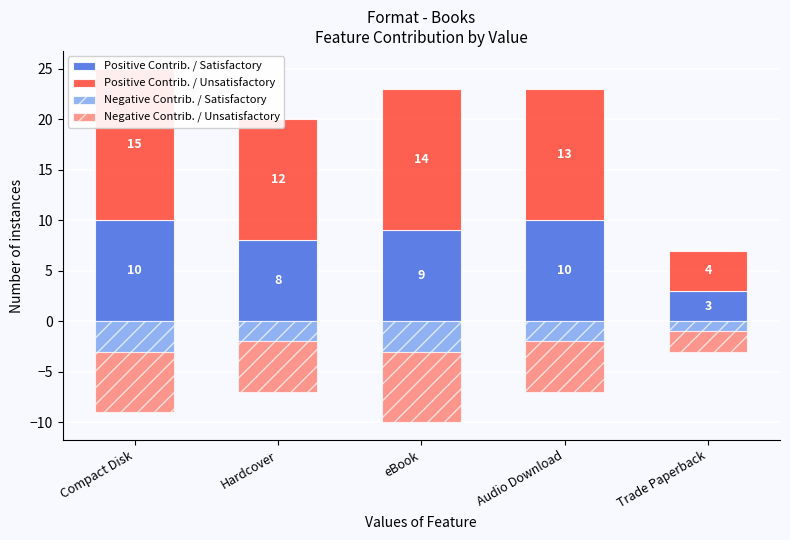

What are all the series names shown in the legend?

Positive Contrib. / Satisfactory, Positive Contrib. / Unsatisfactory, Negative Contrib. / Satisfactory, Negative Contrib. / Unsatisfactory